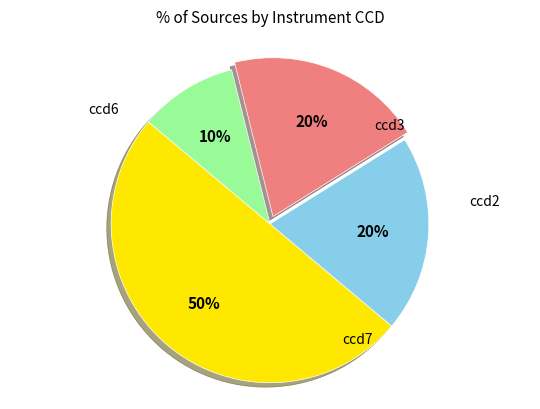

To the nearest percent, what is the difference between the largest and smallest slice percentages?

40%